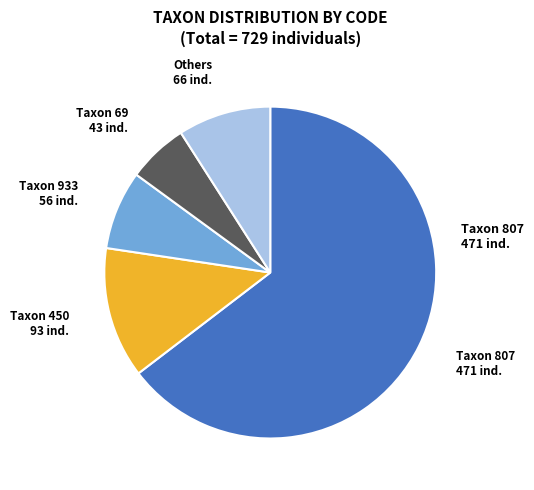

Which has a higher value, Taxon 807 471 ind. or Taxon 450 93 ind.?

Taxon 807 471 ind.